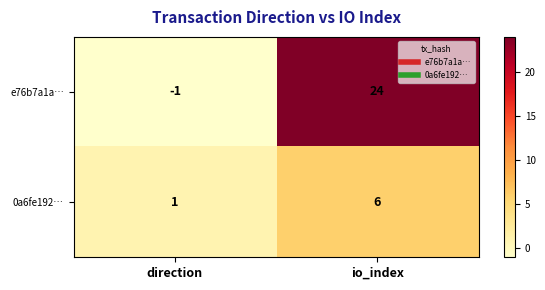

The value of 0a6fe192… at direction is 0. True or false?

False